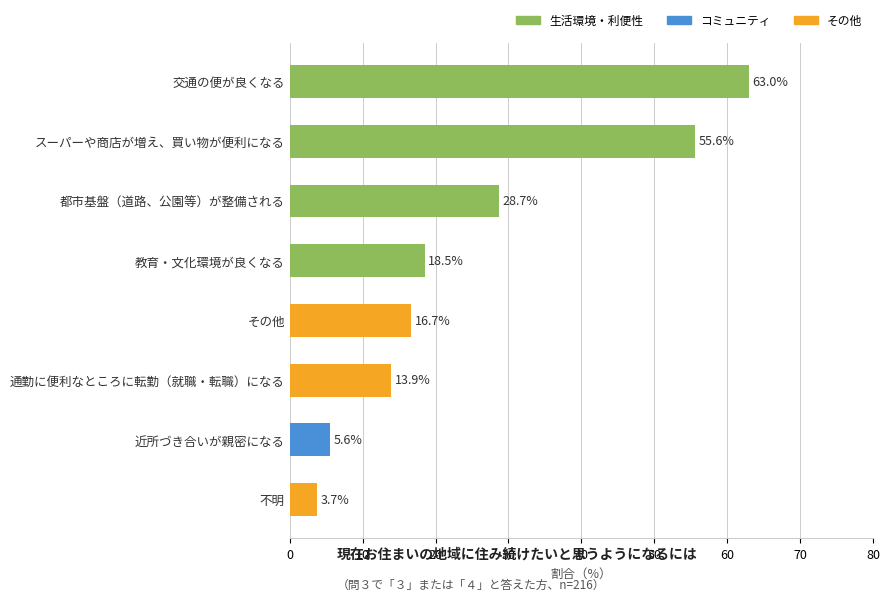

Is it true that the value at その他 is 16.7?

True